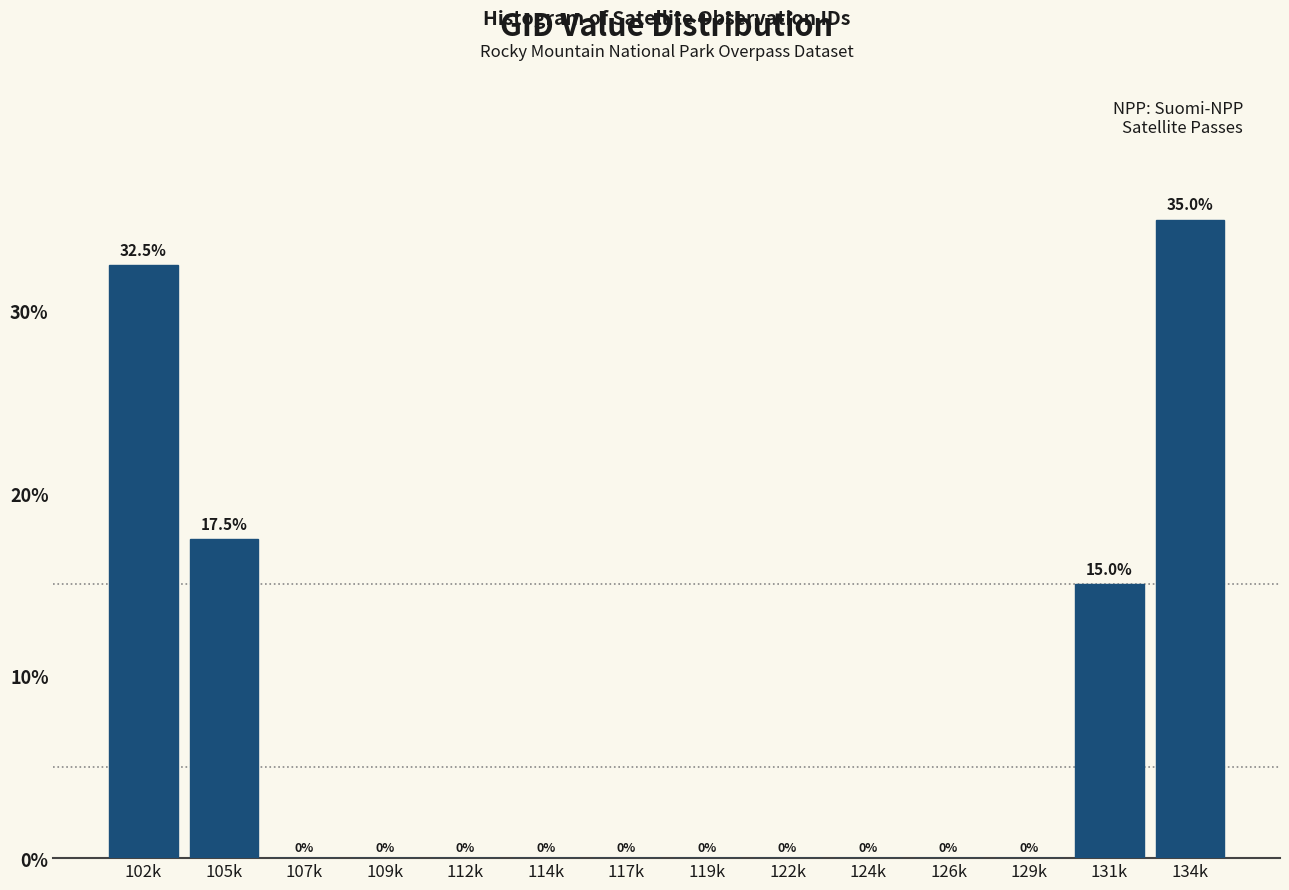

Reading left to right, extract all data points from this chart.

102k=32.5	105k=17.5	107k=0.0	109k=0.0	112k=0.0	114k=0.0	117k=0.0	119k=0.0	122k=0.0	124k=0.0	126k=0.0	129k=0.0	131k=15.0	134k=35.0